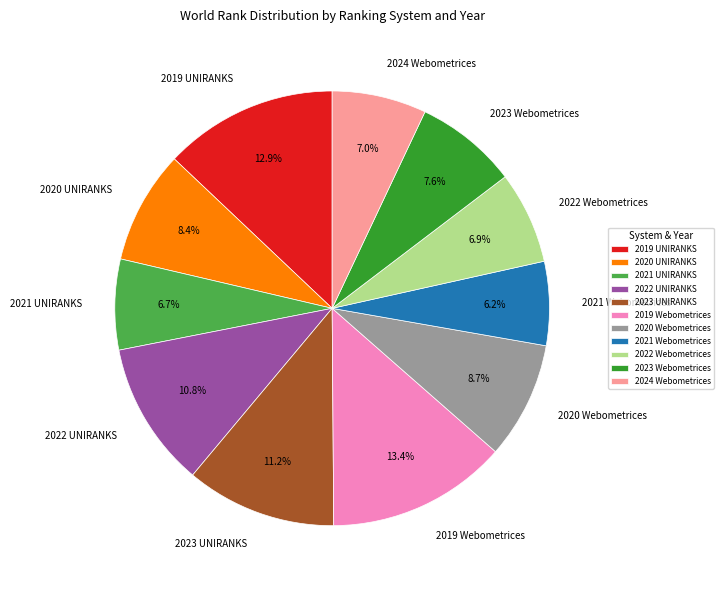

To the nearest percent, what percentage of the pie is 2024 Webometrices?

7%